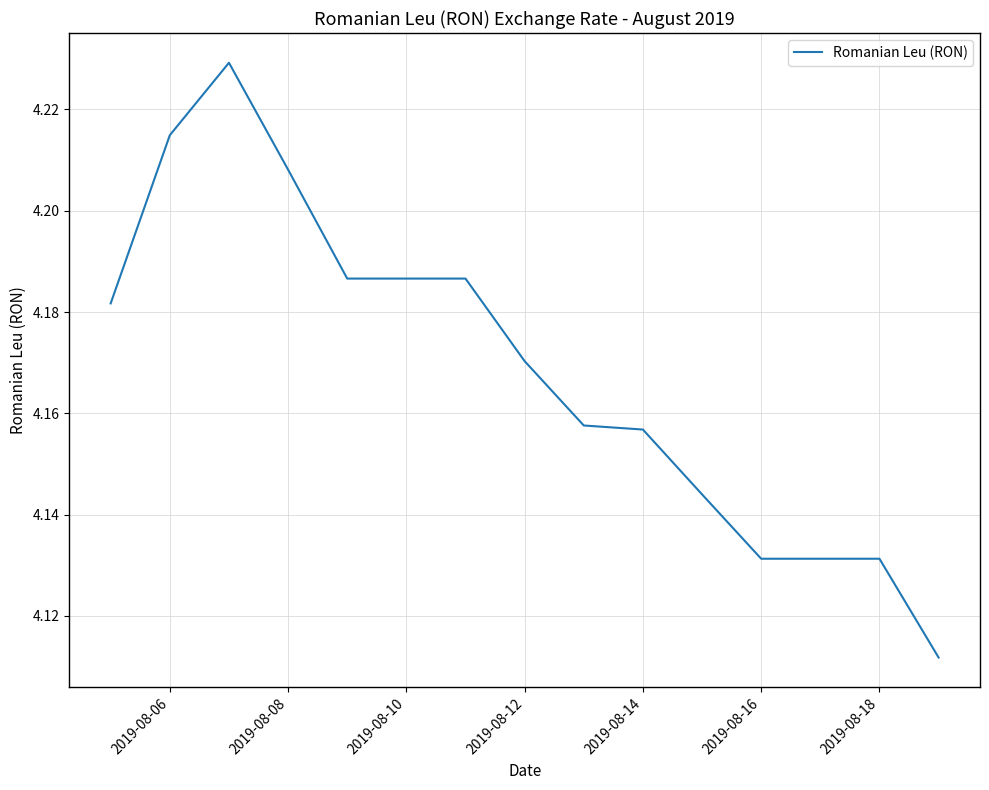

How many lines are shown in the chart?

1